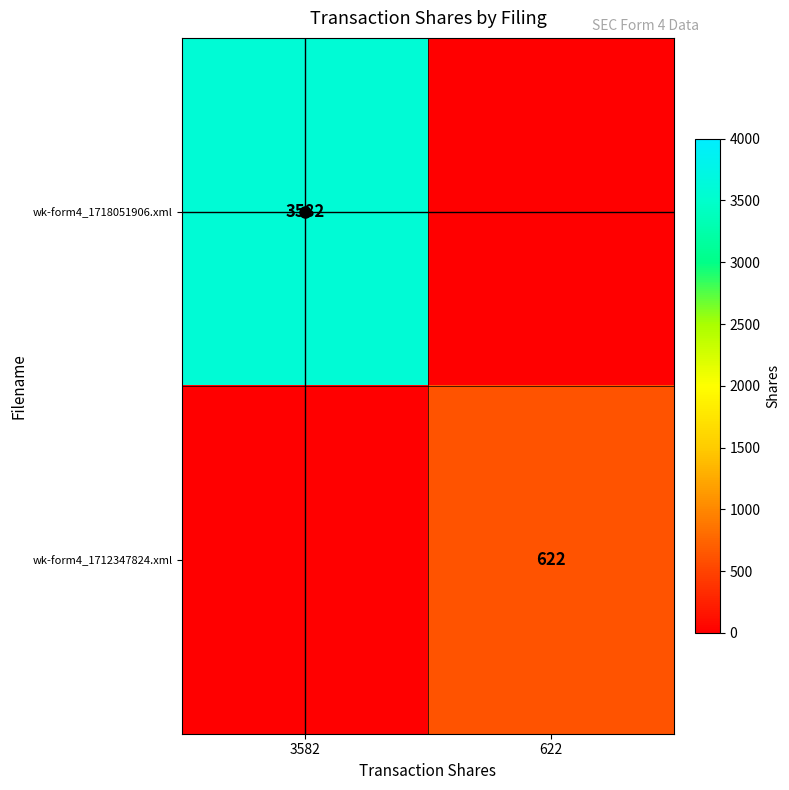

True or false: wk-form4_1718051906.xml has a value of 3582 at 3582.

True